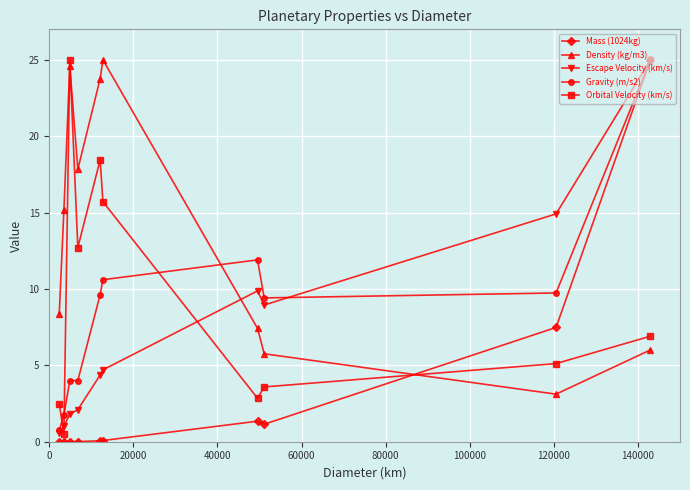

What is the greatest value displayed?

25.0